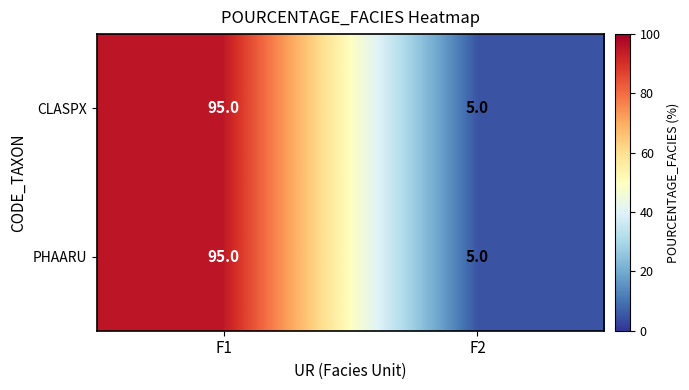

Reading left to right, list all the values displayed in this chart.

CLASPX: 95	5
PHAARU: 95	5